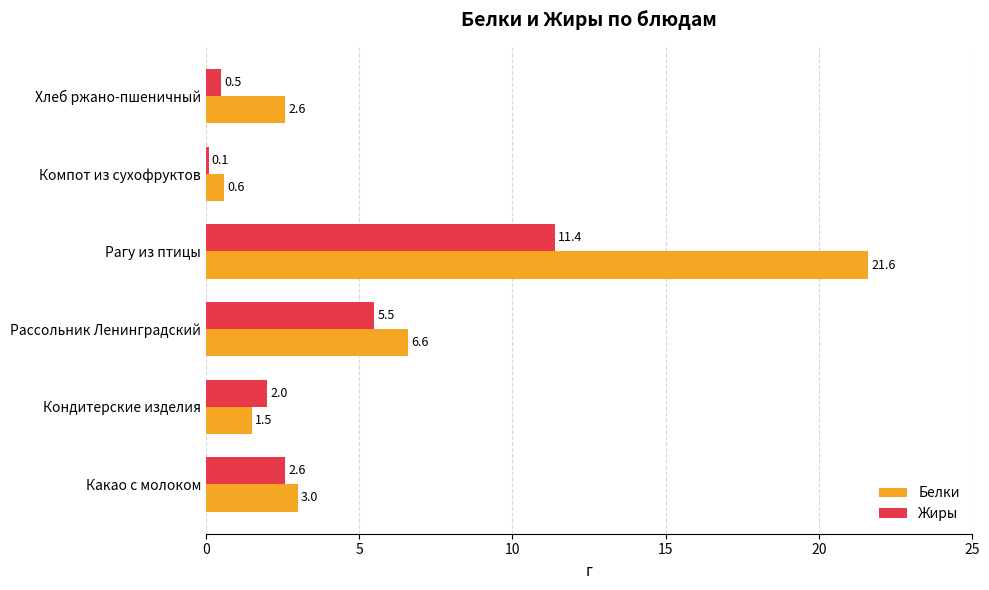

What is the minimum value for Жиры?

0.1